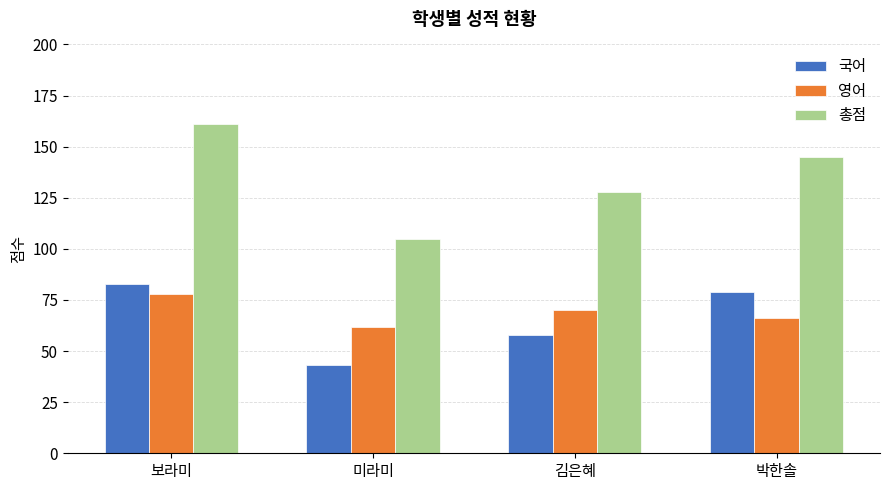

How many groups of bars are there?

4